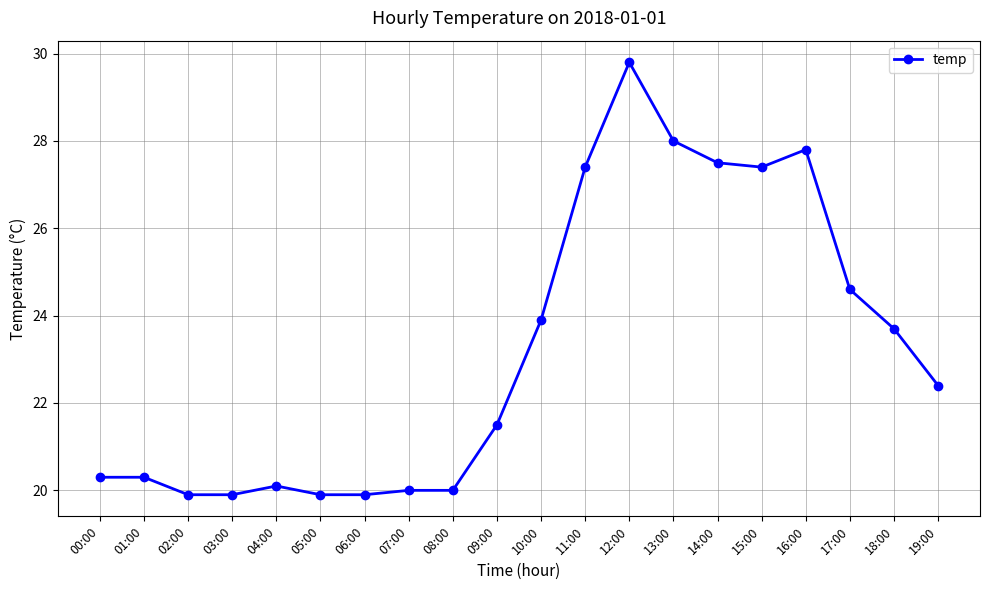

What is the value of the 1st point from the left?

20.3